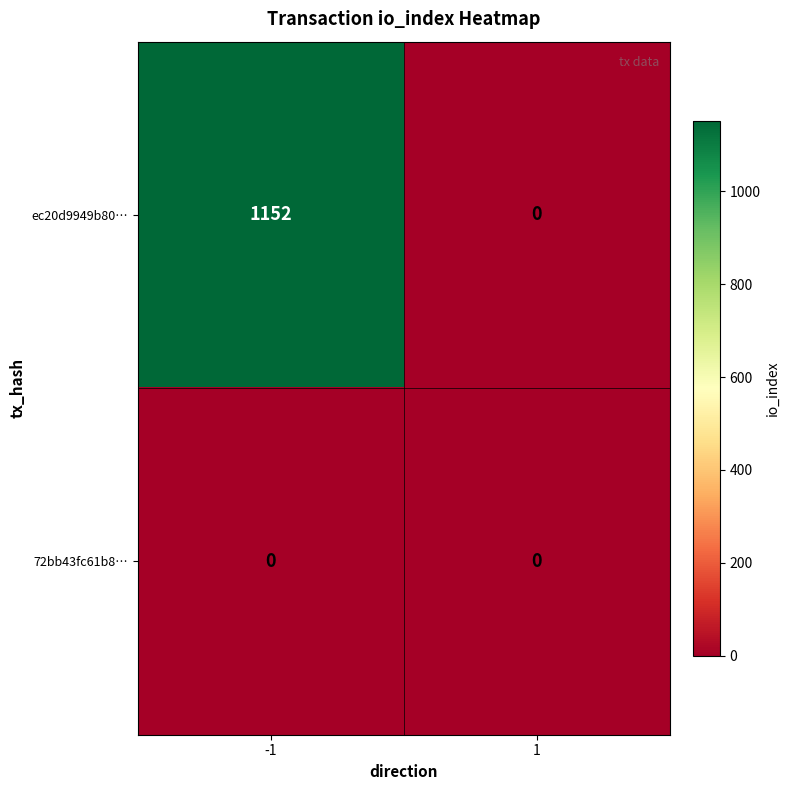

Which series has the largest range (max minus min)?

ec20d9949b80…